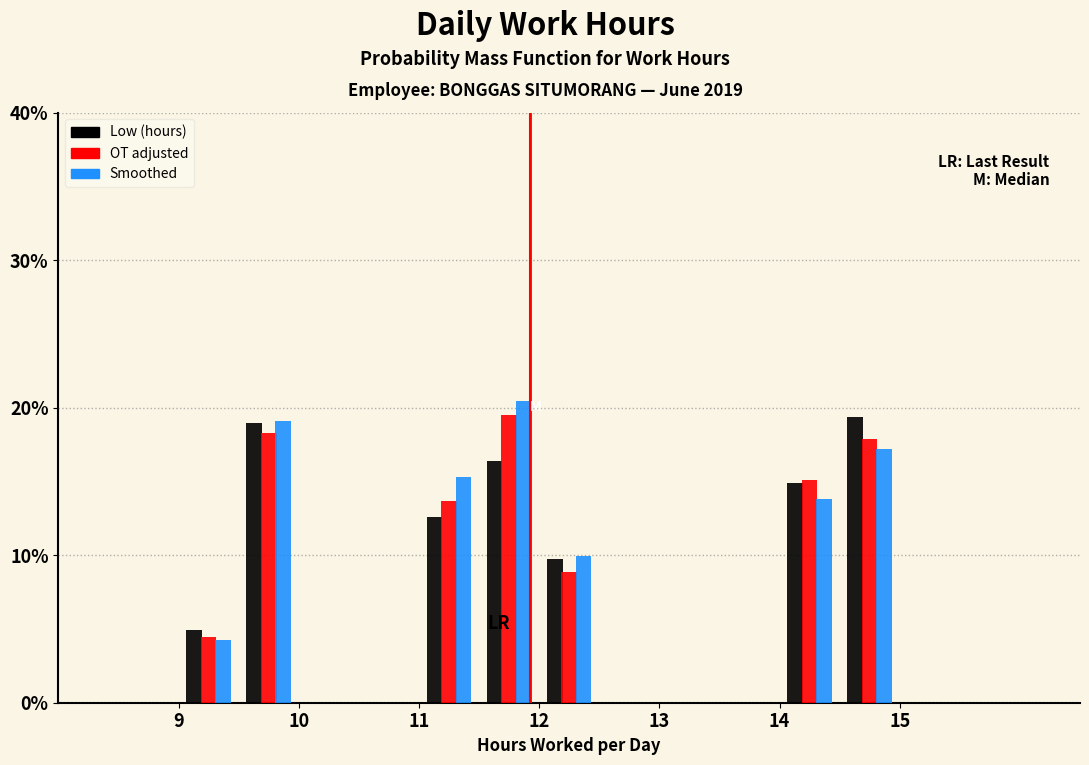

Reading left to right, list every range on the x-axis with the height of the bar of each series over it. The values are not printed on the chart, so give them approximately, as read against the axis.

8.5 to 9.0: Low (hours)=0	OT adjusted=0	Smoothed=0
9.0 to 9.5: Low (hours)=5	OT adjusted=4	Smoothed=4
9.5 to 10.0: Low (hours)=19	OT adjusted=18	Smoothed=19
10.0 to 10.5: Low (hours)=0	OT adjusted=0	Smoothed=0
10.5 to 11.0: Low (hours)=0	OT adjusted=0	Smoothed=0
11.0 to 11.5: Low (hours)=13	OT adjusted=14	Smoothed=15
11.5 to 12.0: Low (hours)=16	OT adjusted=19	Smoothed=20
12.0 to 12.5: Low (hours)=10	OT adjusted=9	Smoothed=10
12.5 to 13.0: Low (hours)=0	OT adjusted=0	Smoothed=0
13.0 to 13.5: Low (hours)=0	OT adjusted=0	Smoothed=0
13.5 to 14.0: Low (hours)=0	OT adjusted=0	Smoothed=0
14.0 to 14.5: Low (hours)=15	OT adjusted=15	Smoothed=14
14.5 to 15.0: Low (hours)=19	OT adjusted=18	Smoothed=17
15.0 to 15.5: Low (hours)=0	OT adjusted=0	Smoothed=0